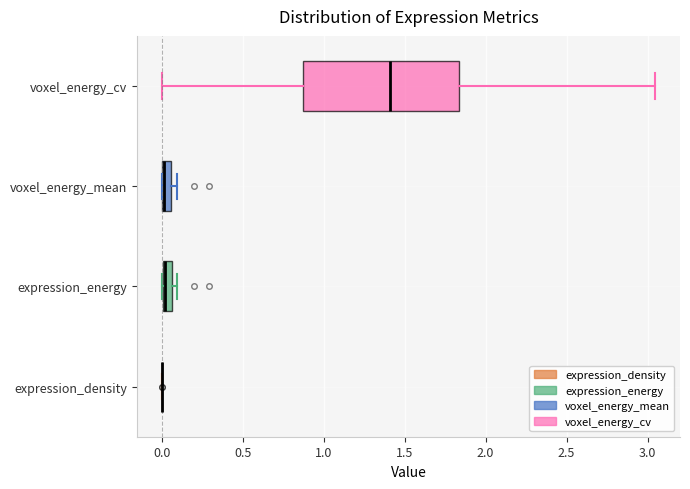

Comparing the boxes themselves (not the whiskers), which one is the widest?

voxel_energy_cv